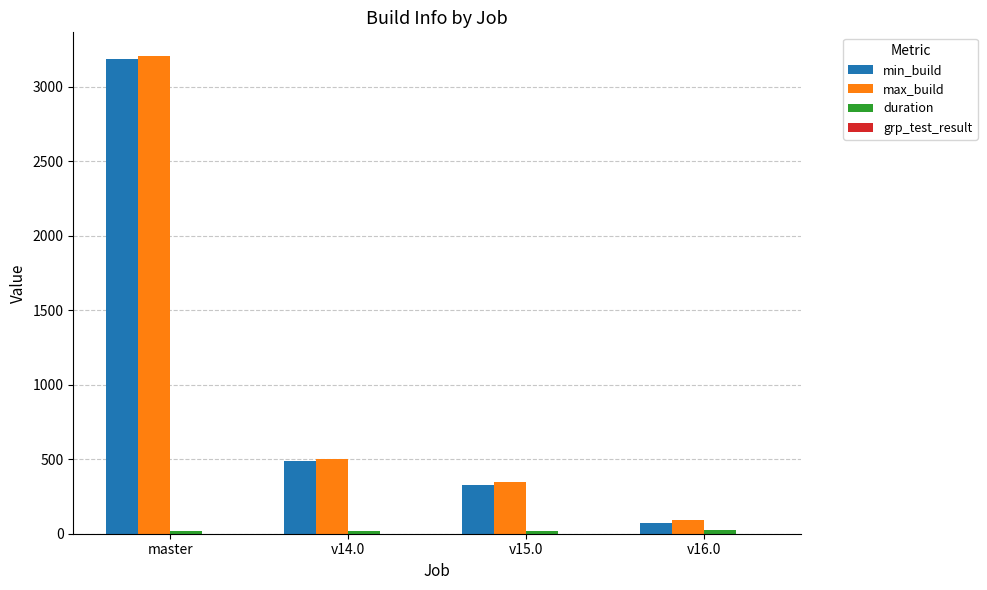

Between v14.0 and v16.0, which series saw the biggest shift?

min_build